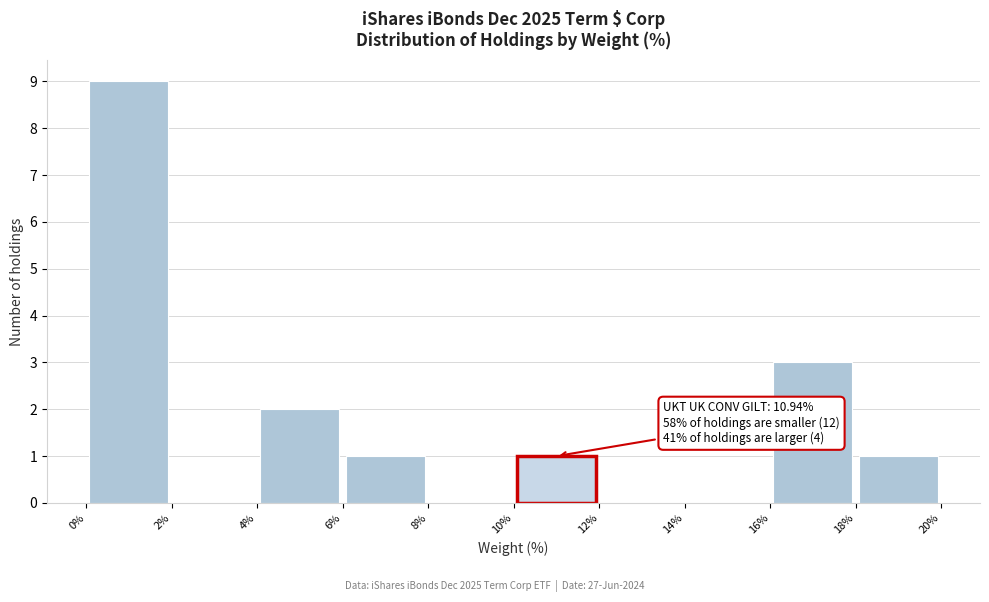

Over which range of the x-axis is the bar tallest?

0% to 2%